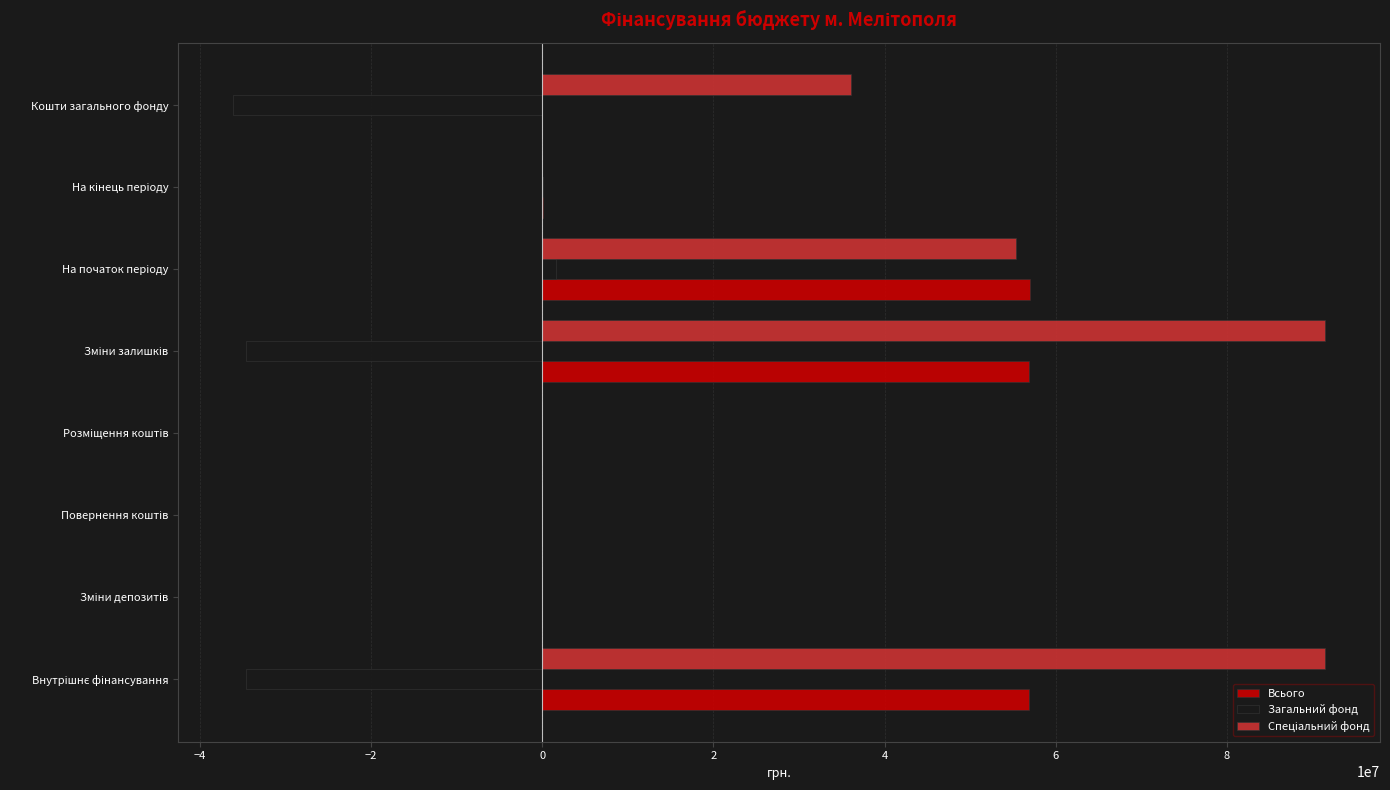

What is the sum of all Всього values?

170845038